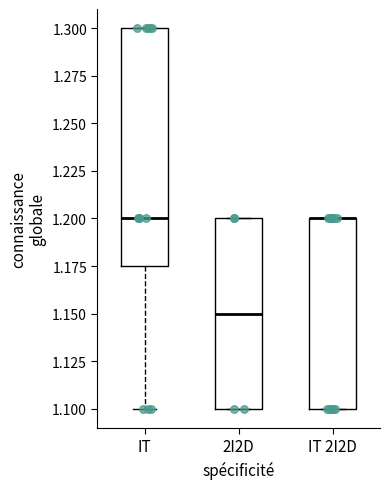

Where is the upper edge of the box for IT on the y-axis? The values are not printed on the chart, so give them approximately, as read against the axis.

1.300